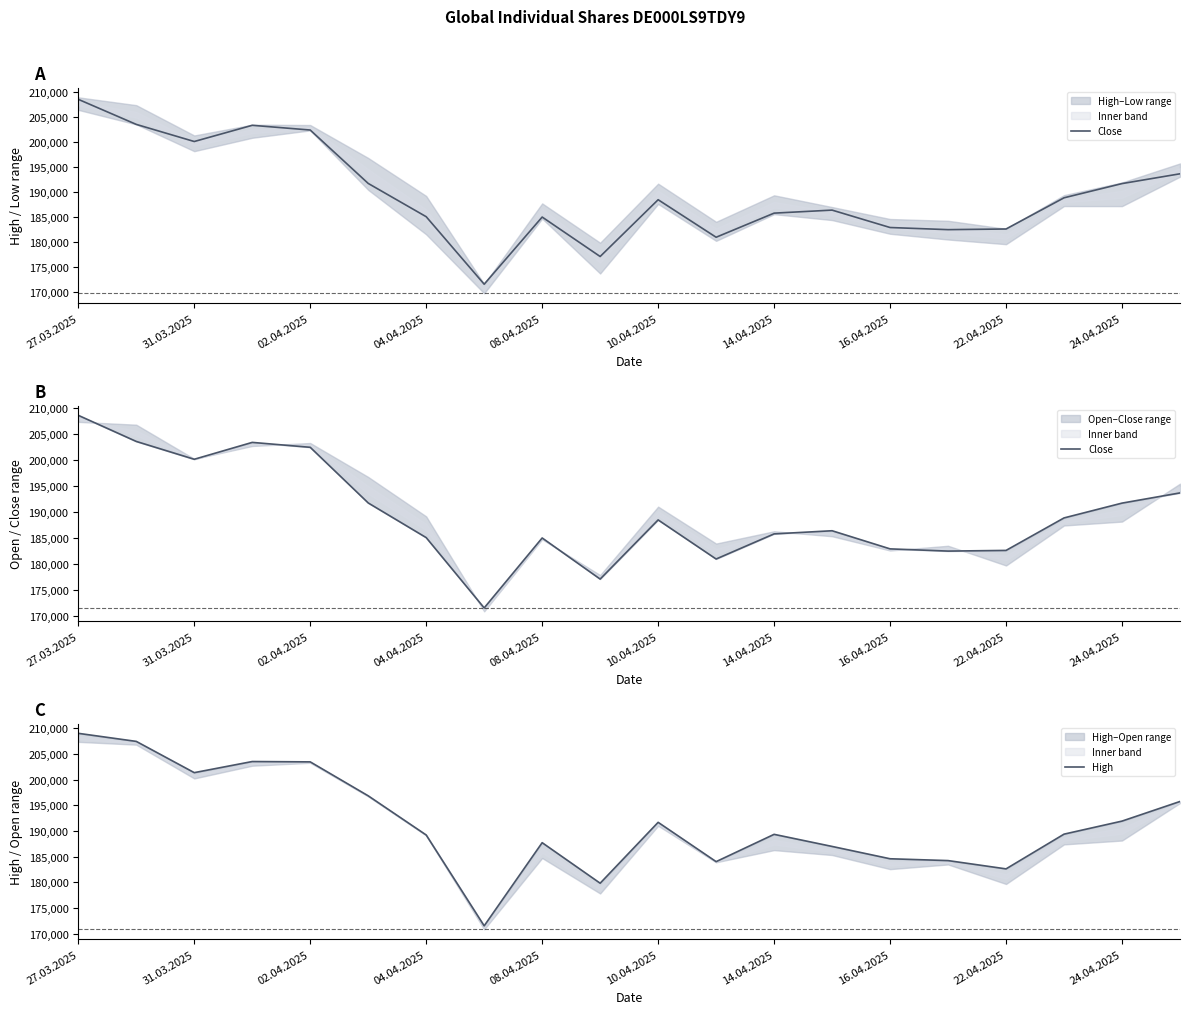

True or false: Close and High intersect in this chart.

False